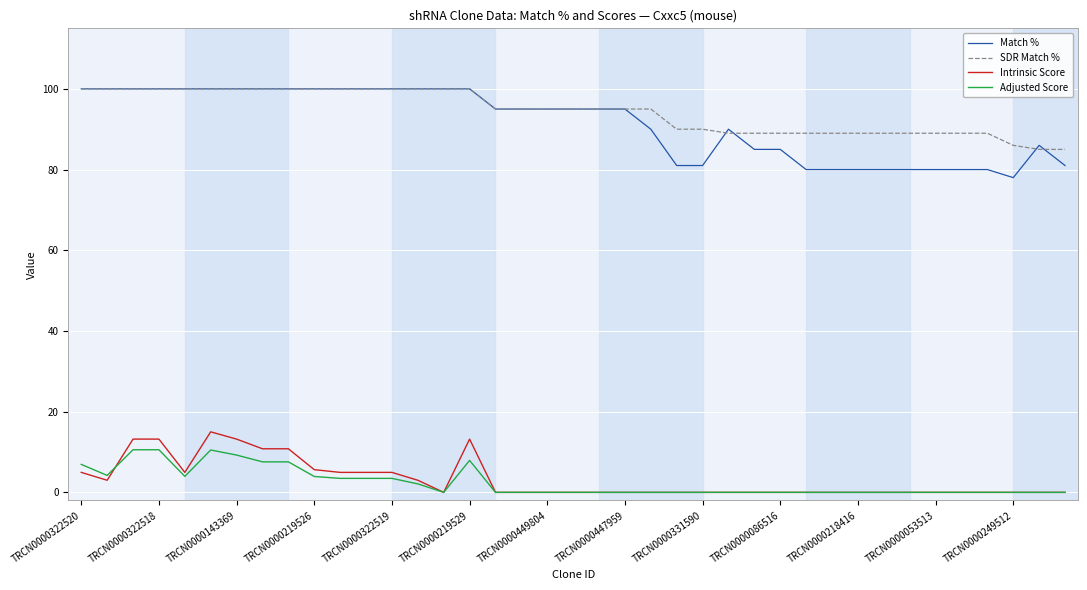

True or false: Match % and Intrinsic Score intersect in this chart.

False